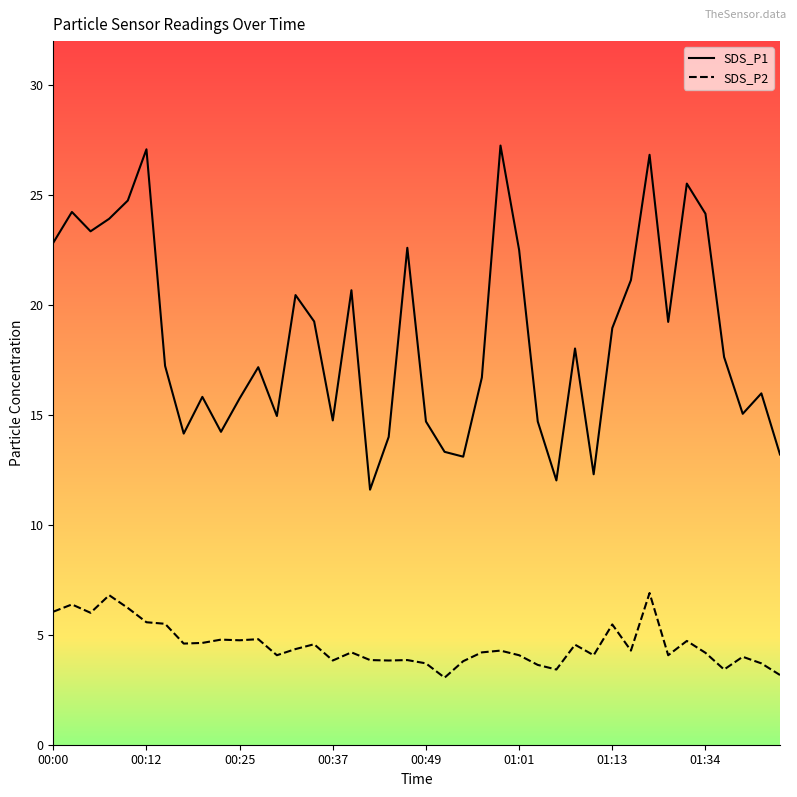

True or false: SDS_P1 has a value of 25.4 at 00:49.

False